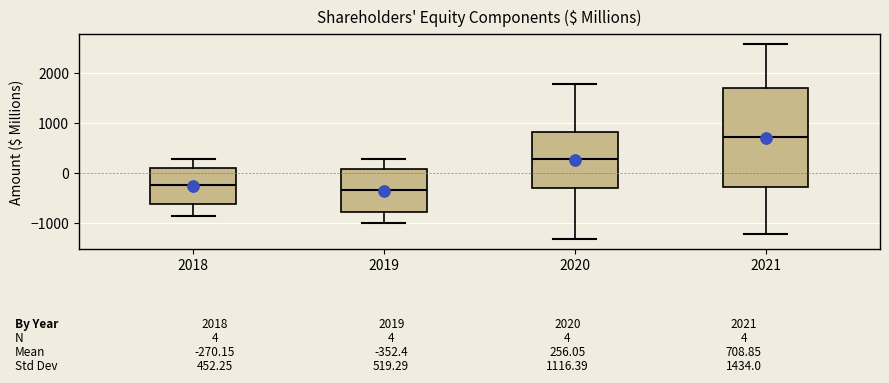

Which box's median line is the highest?

2021